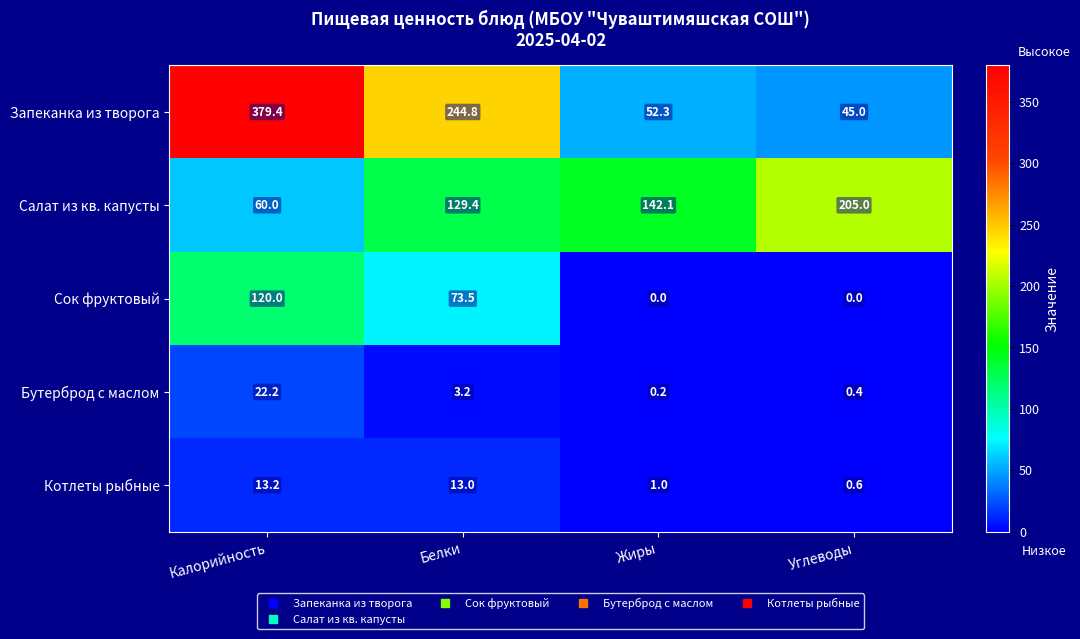

True or false: Сок фруктовый has a value of 45.5 at Белки.

False